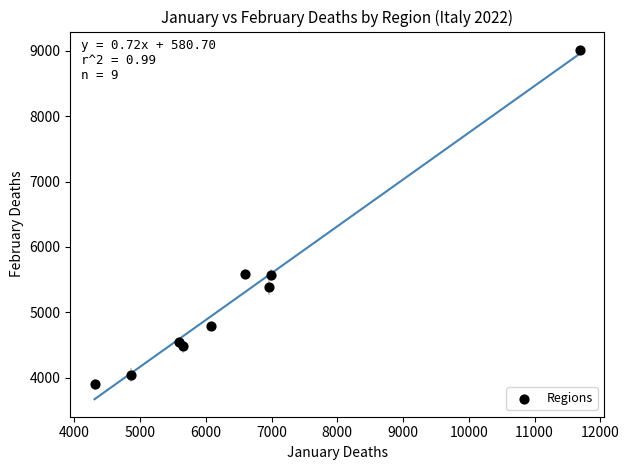

What is the average X value?

6524